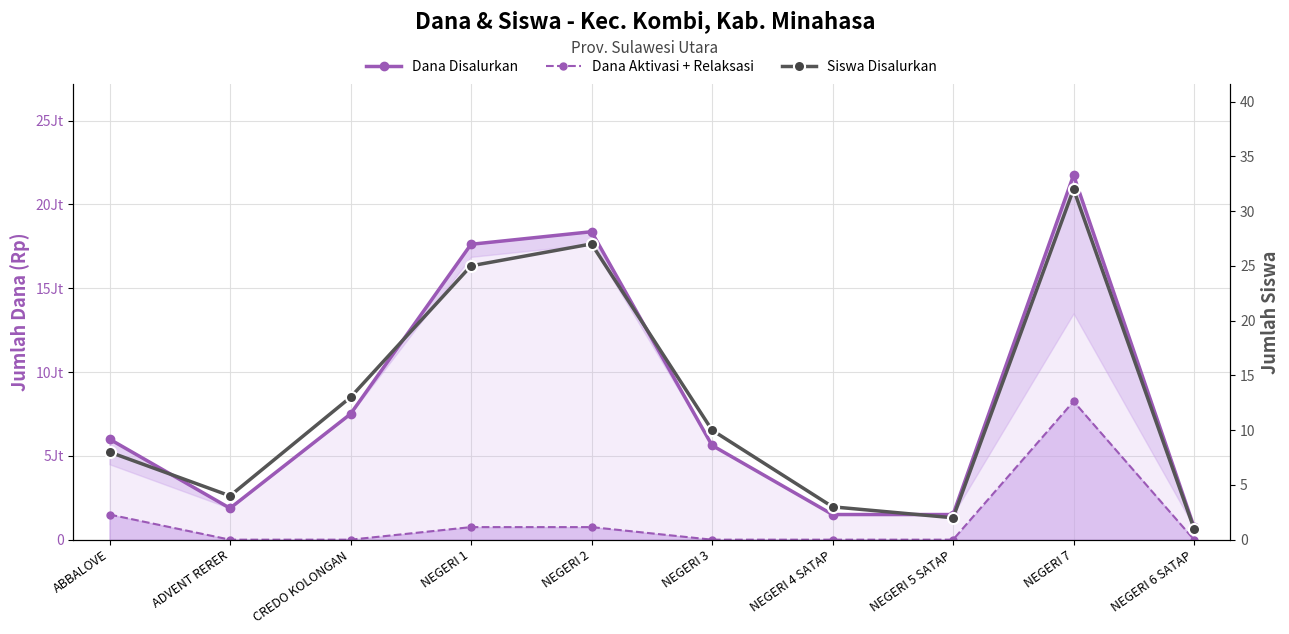

Reading left to right, list all the values displayed in this chart.

Dana Disalurkan: 6000000	1875000	7500000	17625000	18375000	5625000	1500000	1500000	21750000	750000
Dana Aktivasi + Relaksasi: 1500000	0	0	750000	750000	0	0	0	8250000	0
Siswa Disalurkan: 8	4	13	25	27	10	3	2	32	1